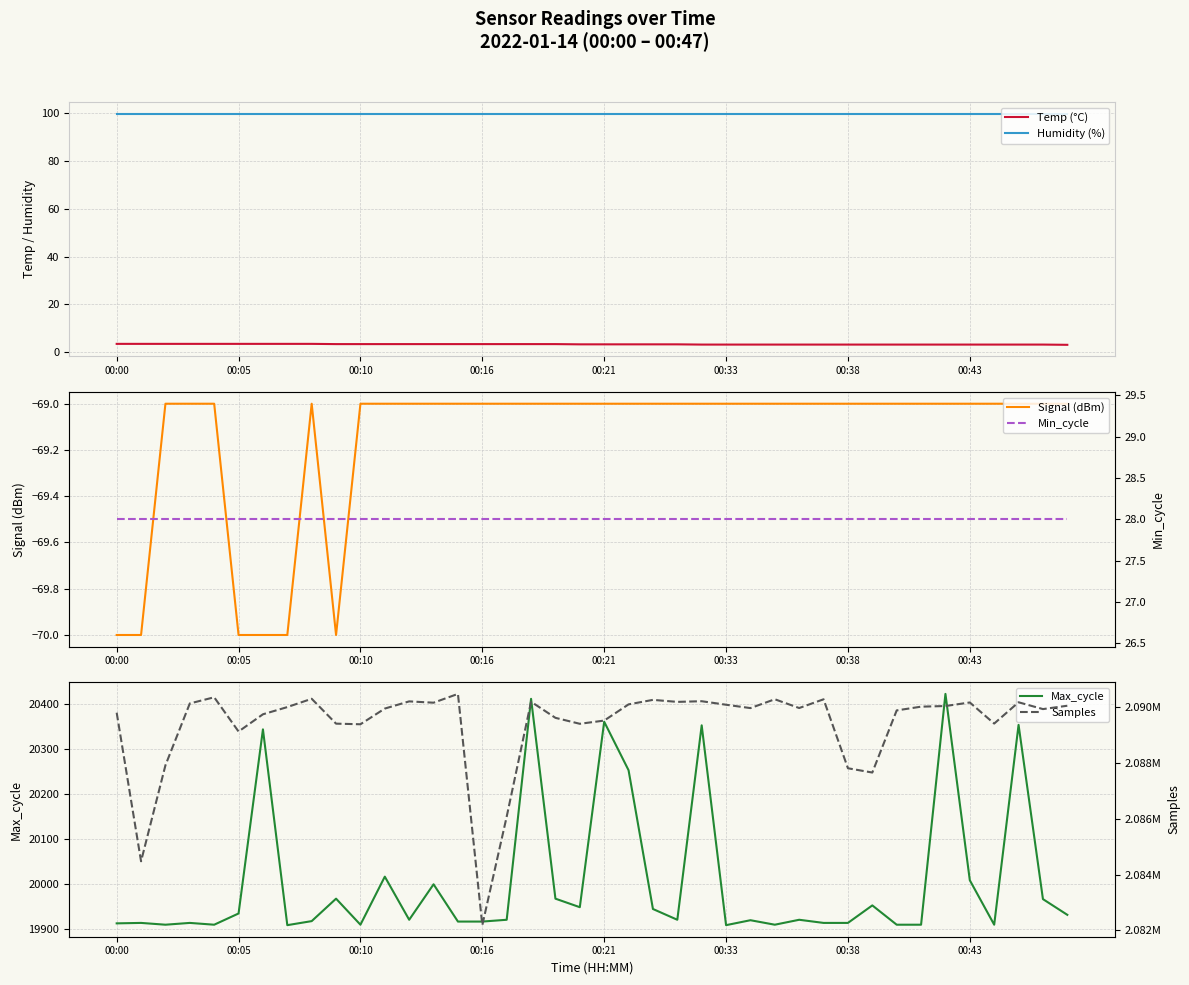

What value does the Temp (°C) series have at 13?

3.4